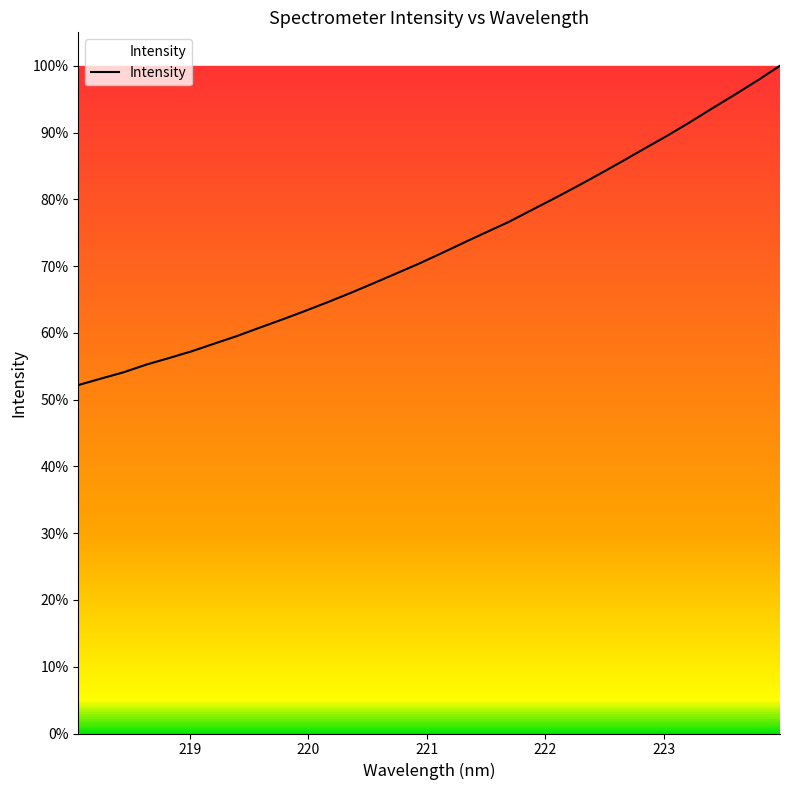

Does the chart display data point markers on the line(s)?

No